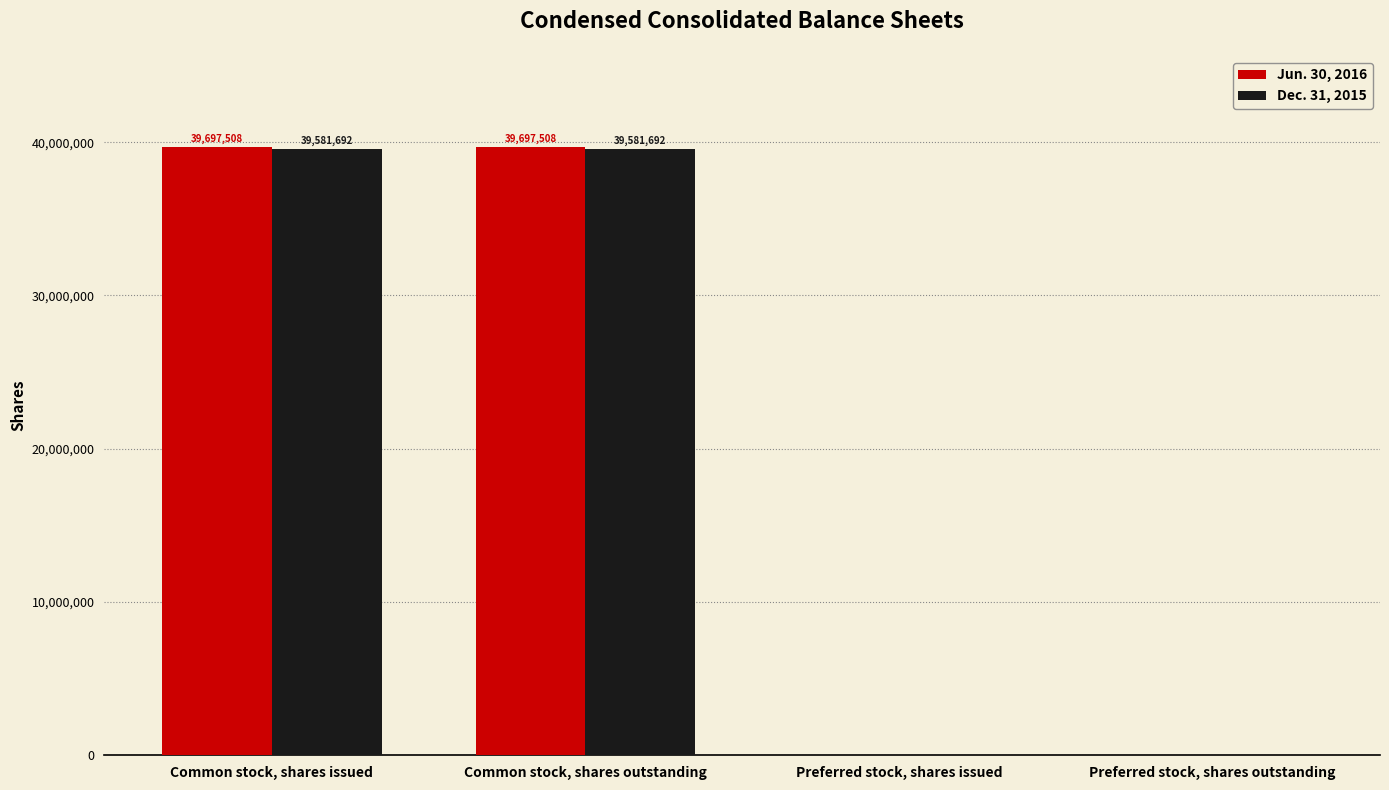

Reading left to right, list all the values displayed in this chart.

Jun. 30, 2016: Common stock, shares issued=39697508	Common stock, shares outstanding=39697508	Preferred stock, shares issued=0	Preferred stock, shares outstanding=0
Dec. 31, 2015: Common stock, shares issued=39581692	Common stock, shares outstanding=39581692	Preferred stock, shares issued=0	Preferred stock, shares outstanding=0